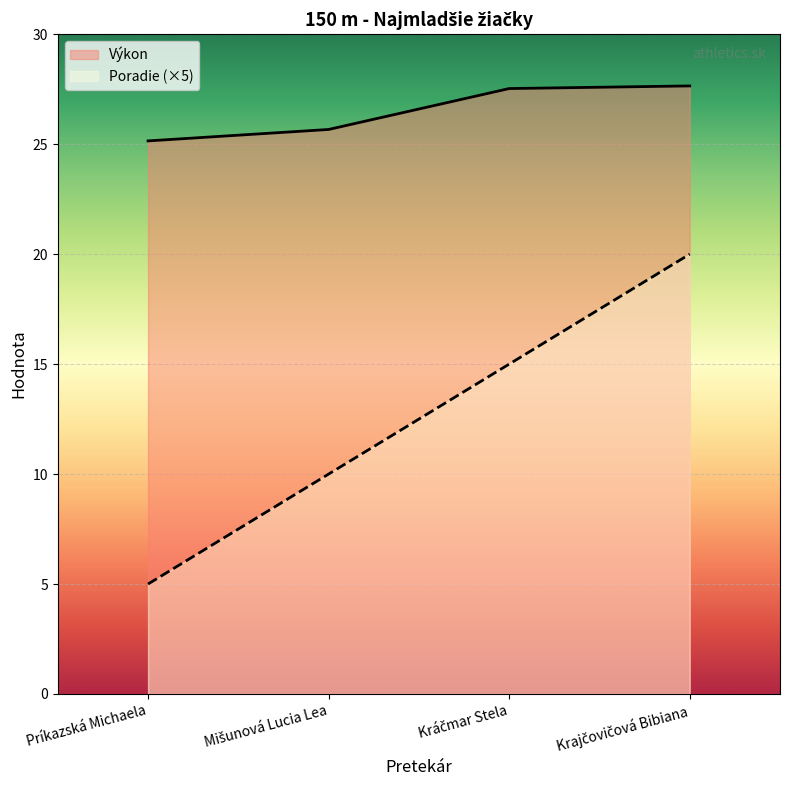

What is the value of the Výkon point at the 2nd from the left?

25.7